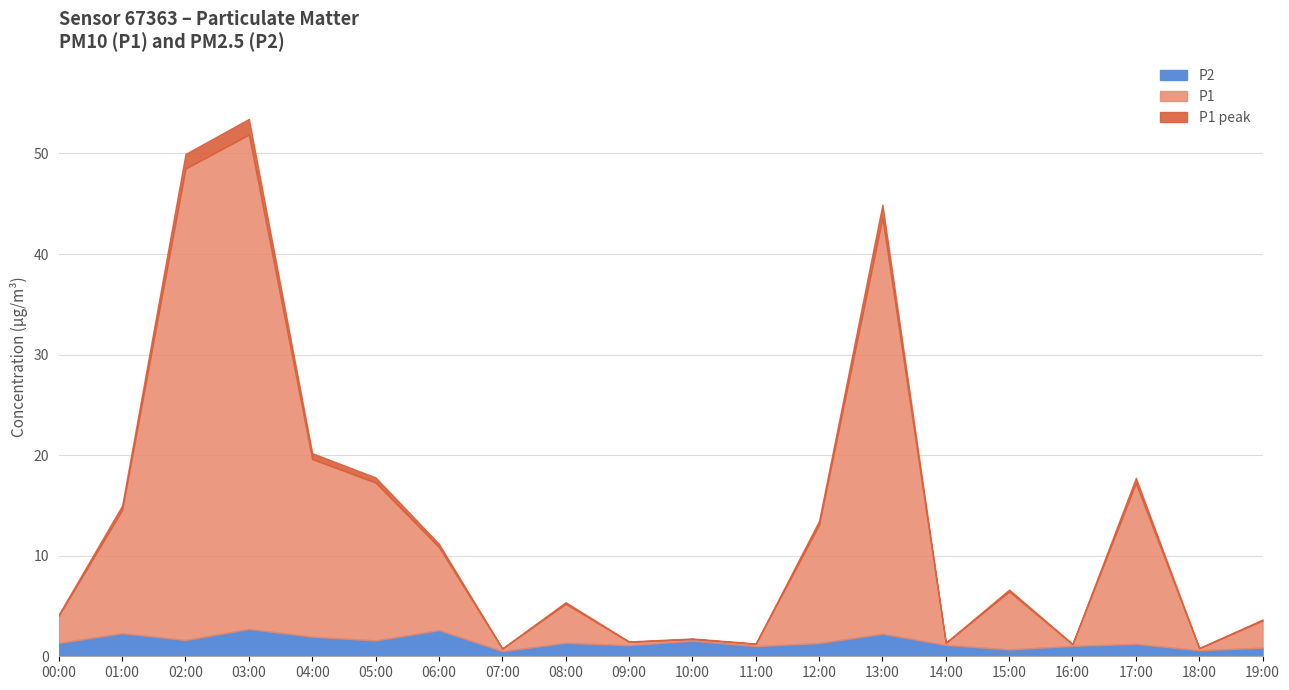

What is the maximum value for P2?

2.7